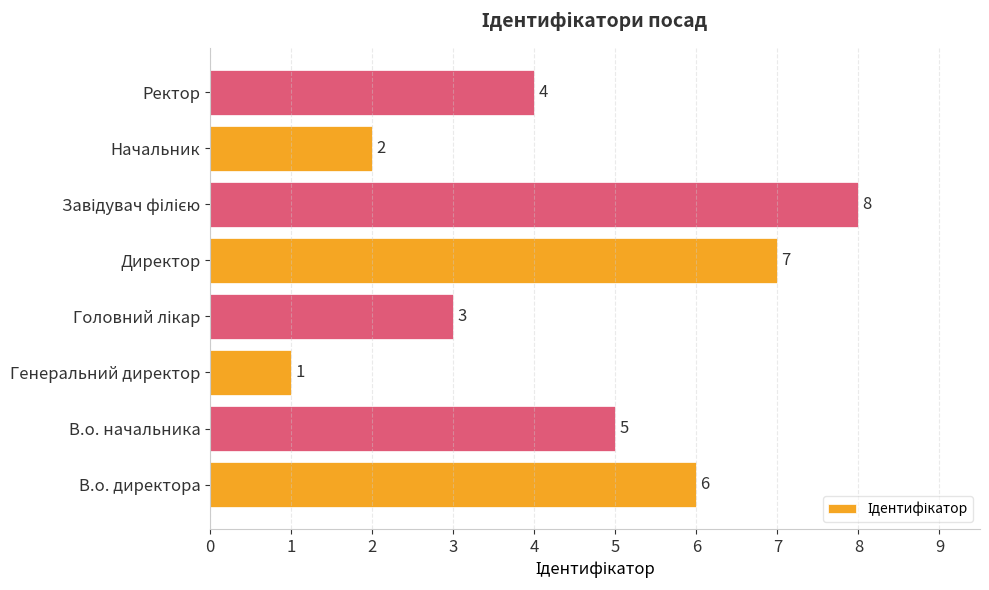

What is the difference between the maximum and minimum values?

7